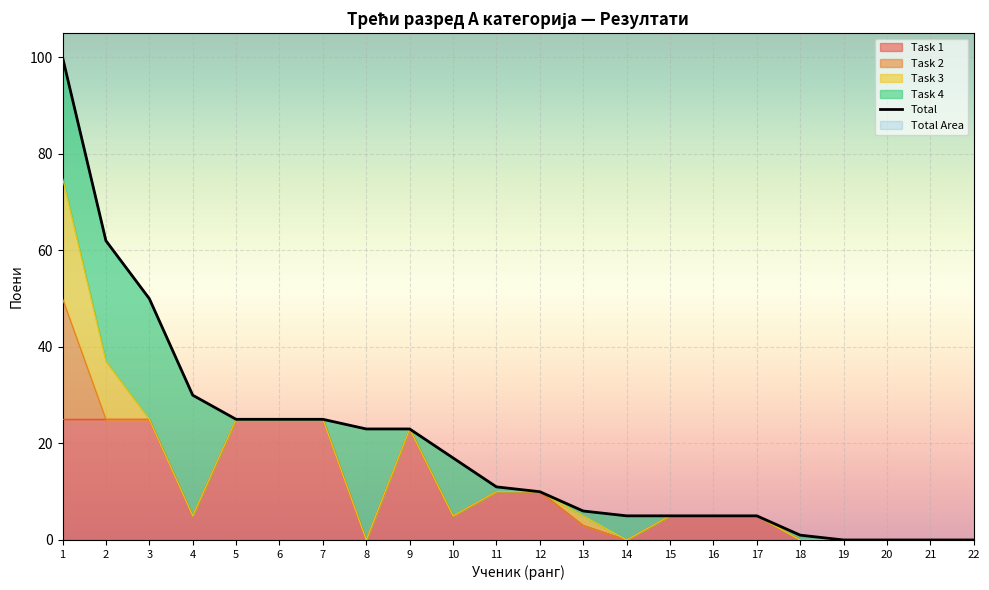

True or false: Total and Task 2 cross at least once.

False